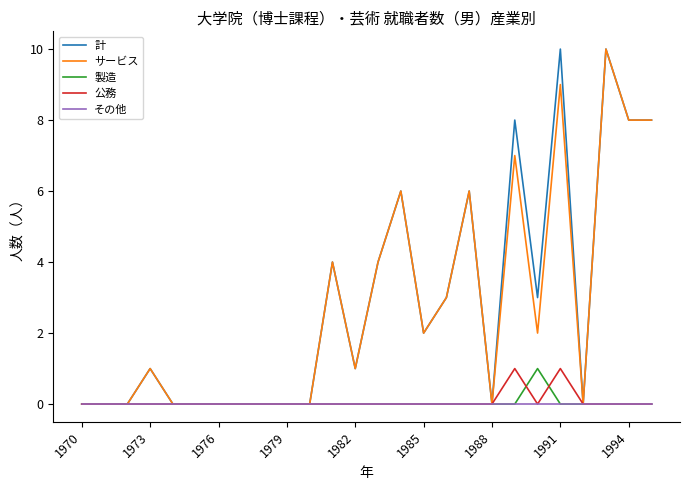

How many lines are shown in the chart?

5